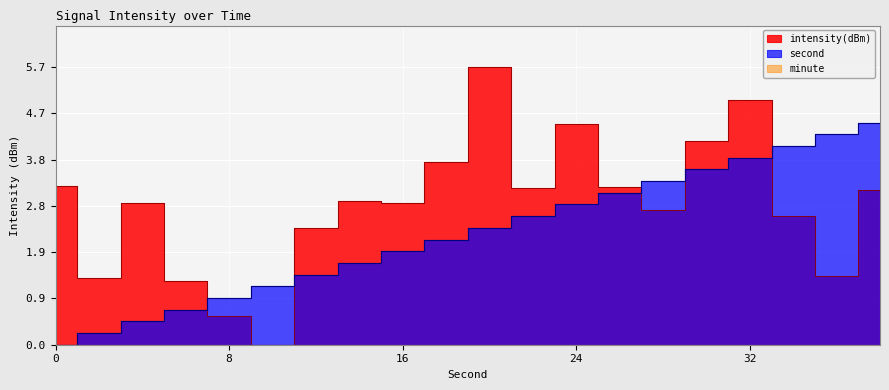

Where does the second series first go above 2?

18